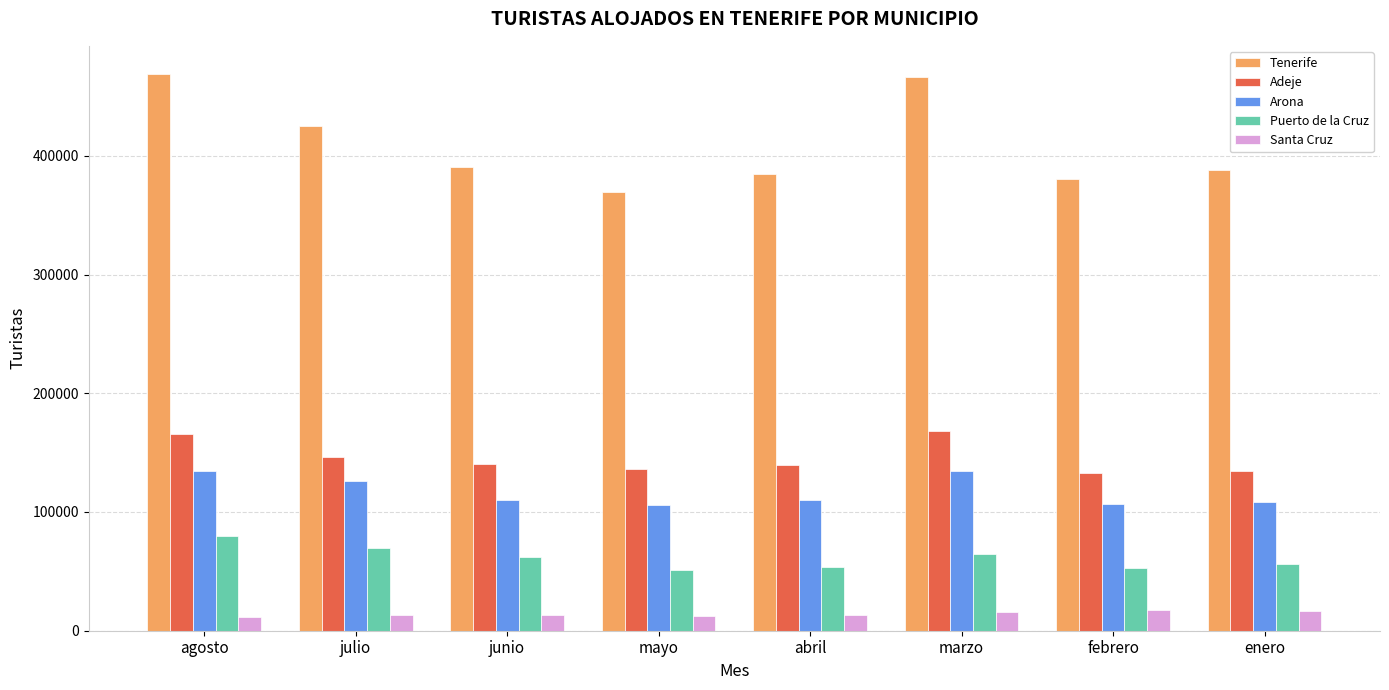

Does the chart contain stacked bars?

No